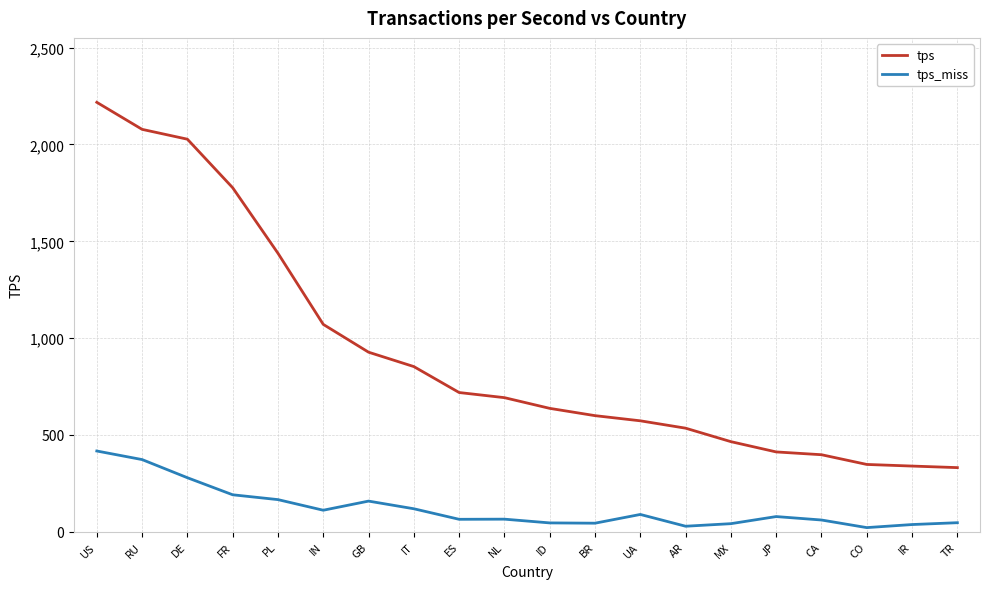

What is the sum of all tps_miss values?

2439.8